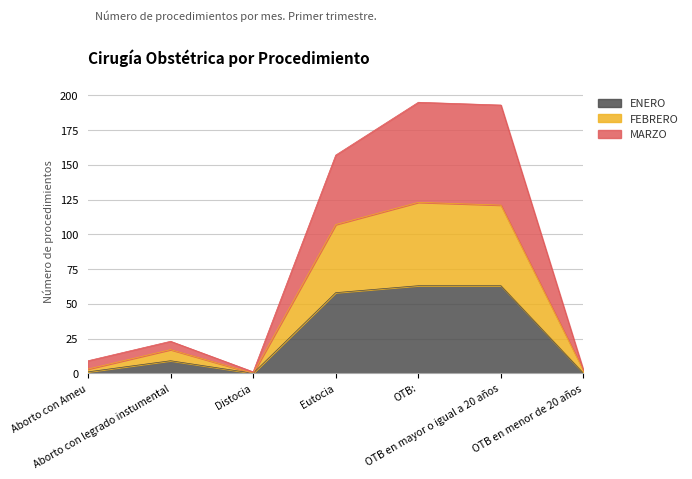

What is the label of the 4th point from the right?

Eutocia